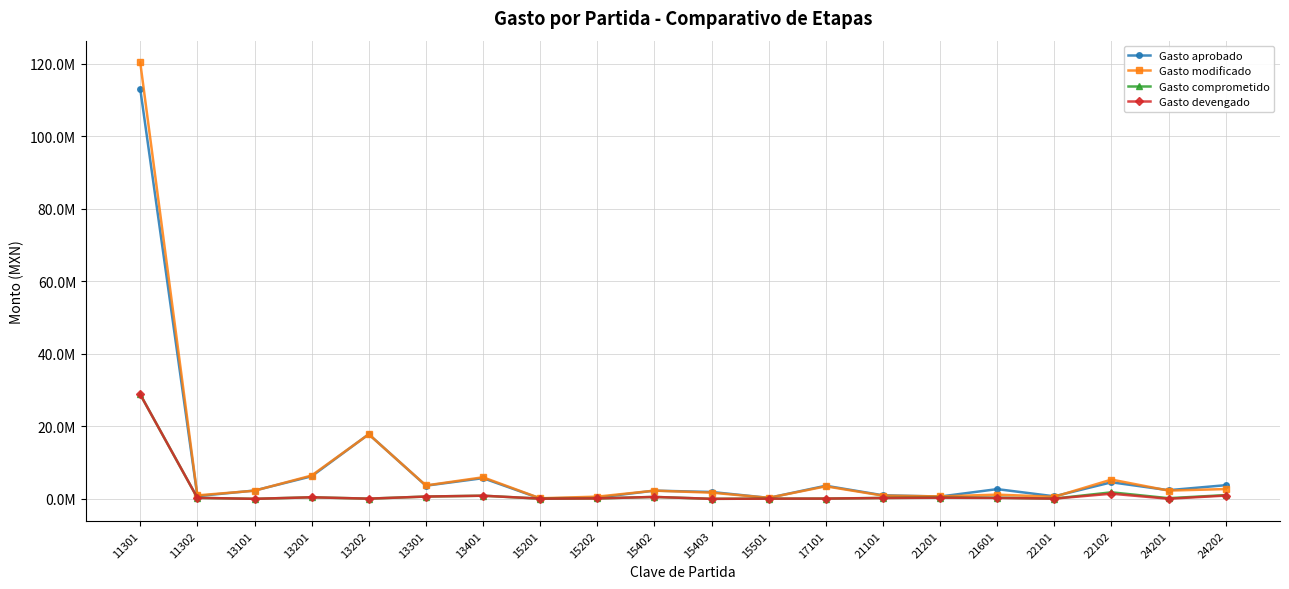

Rank the series at 15501 from highest to lowest value.

Gasto modificado, Gasto aprobado, Gasto comprometido, Gasto devengado